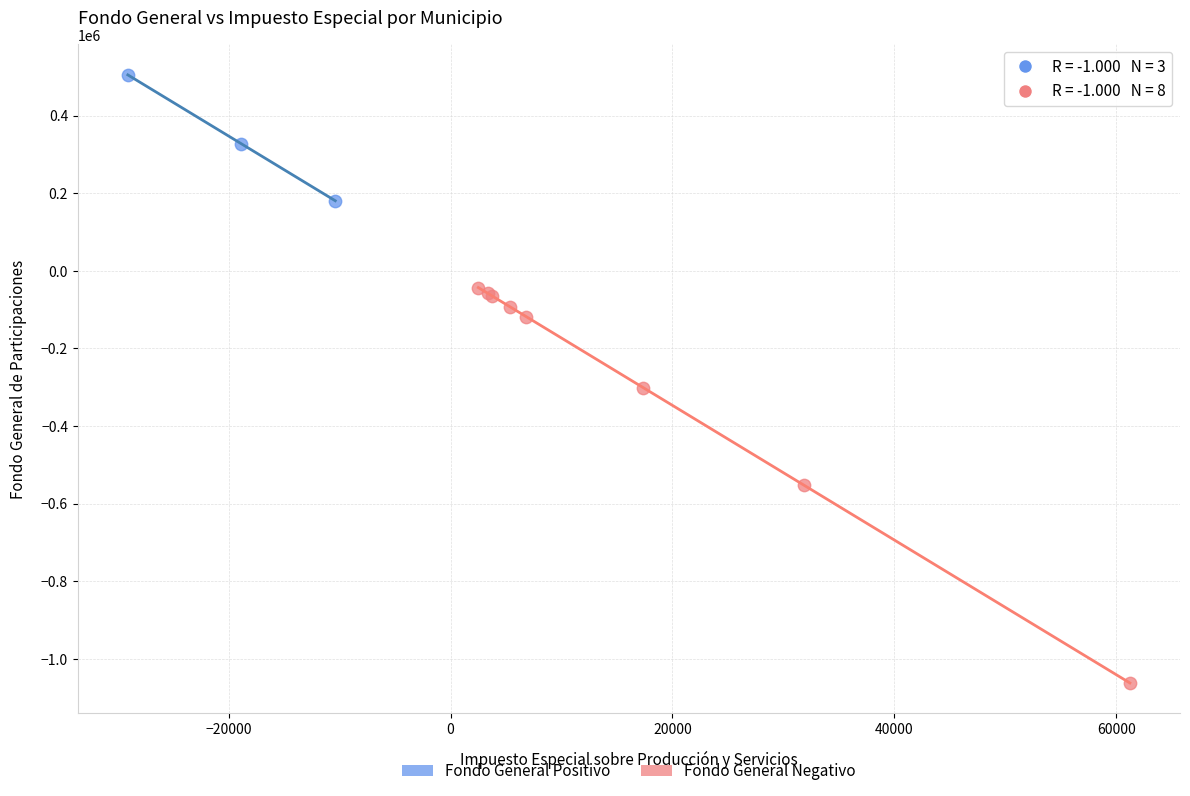

What are all the series names shown in the legend?

Fondo General Positivo, Fondo General Negativo